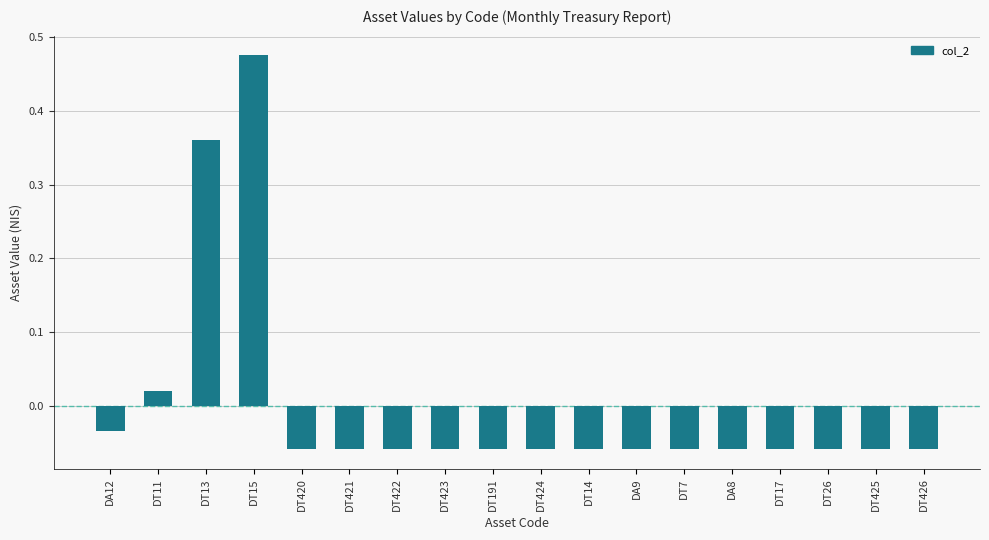

What is the label of the 18th bar from the left?

DT426